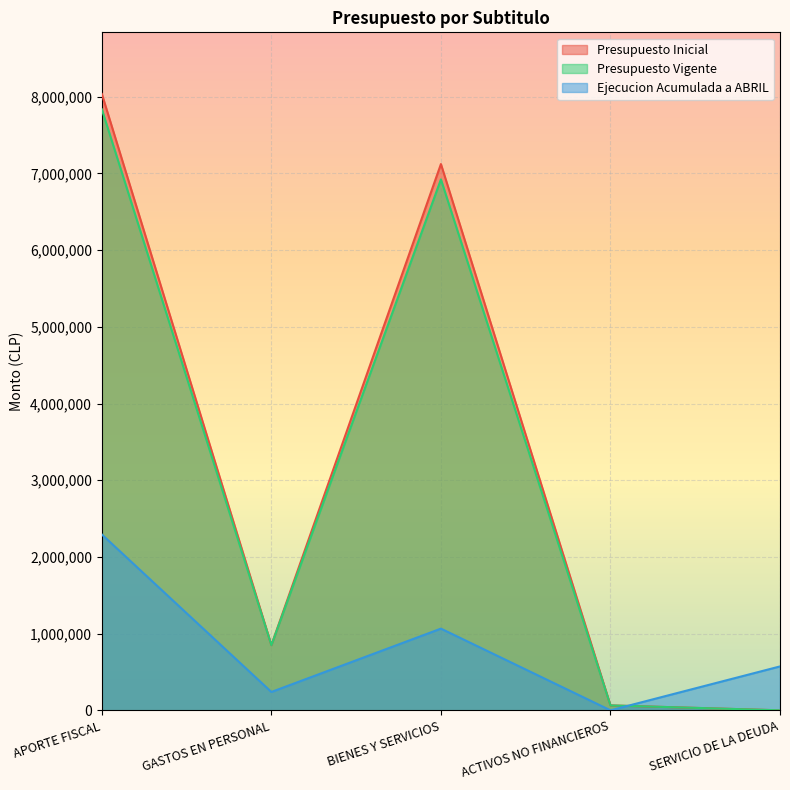

At which category does Presupuesto Vigente reach its first local valley?

GASTOS EN PERSONAL